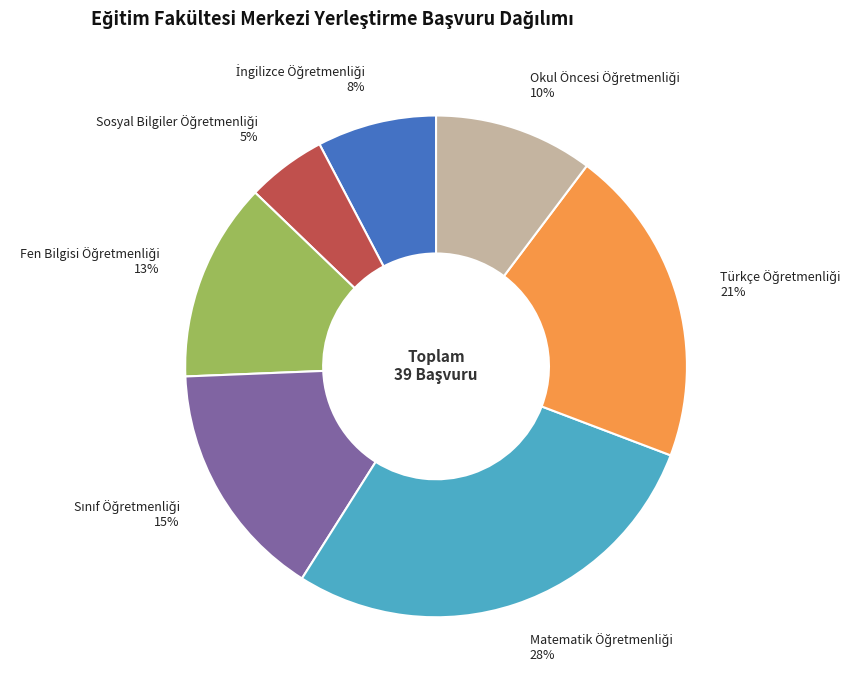

Is there any slice that represents more than half of the pie?

No